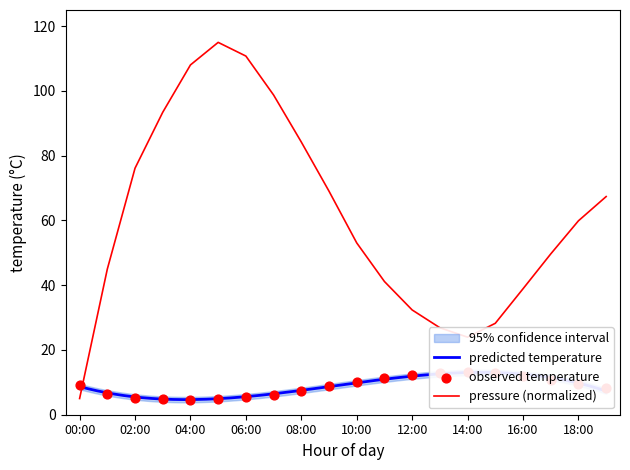

Is it true that pressure (normalized) equals 101.3 at 18:00?

False